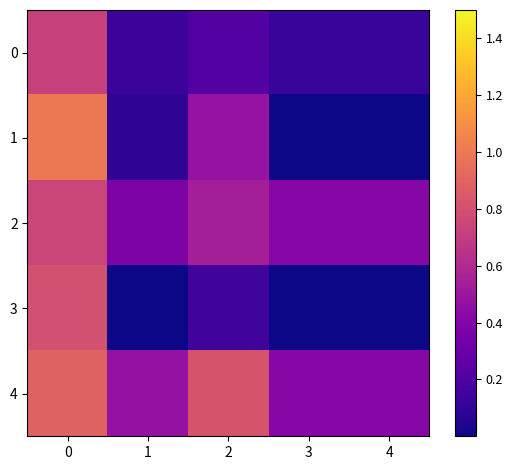

What is the spread (max minus min) of values at 1?

0.5